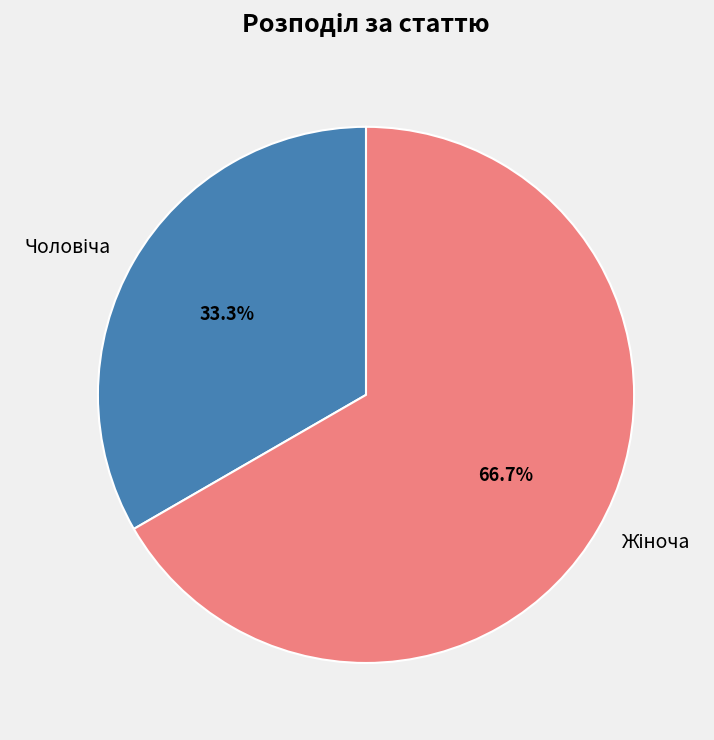

Does any single category account for the majority?

Yes